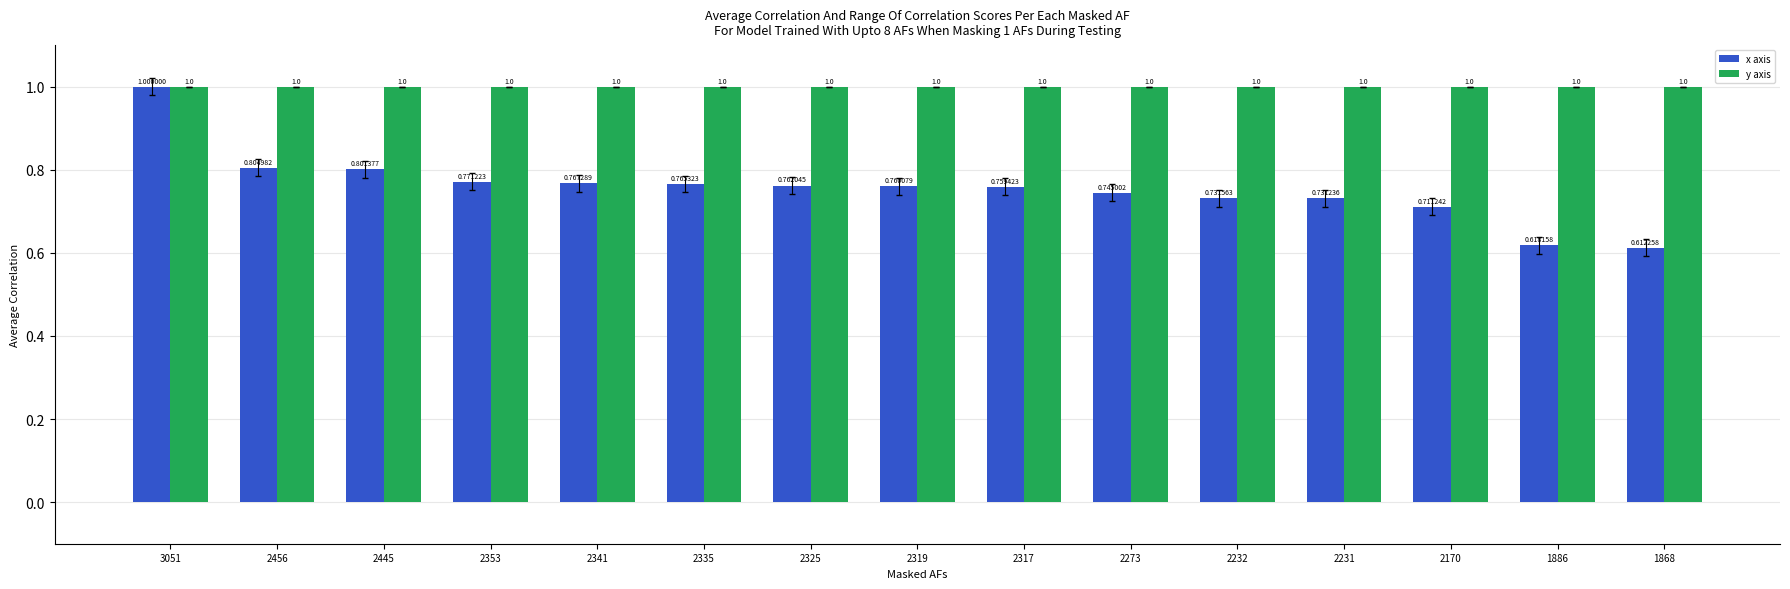

The x axis series shows 0.2 at 2273. True or false?

False